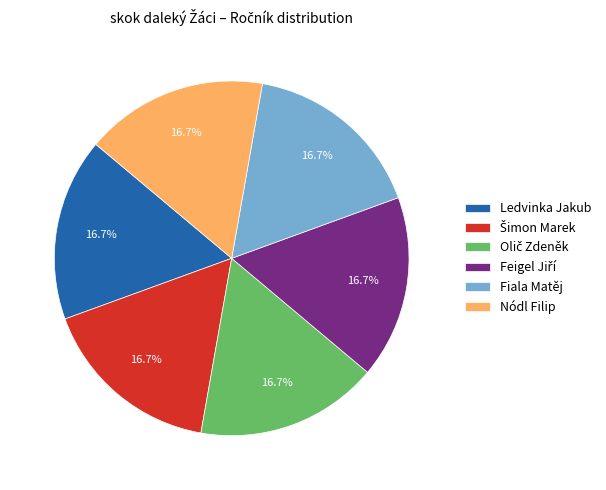

What is the total percentage of Fiala Matěj and Nódl Filip?

33.5%